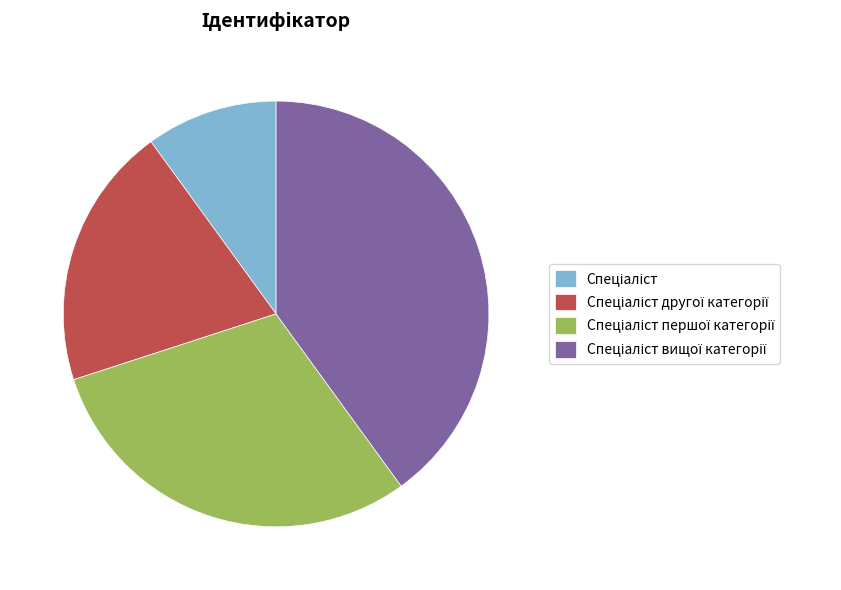

Is there any slice that represents more than half of the pie?

No